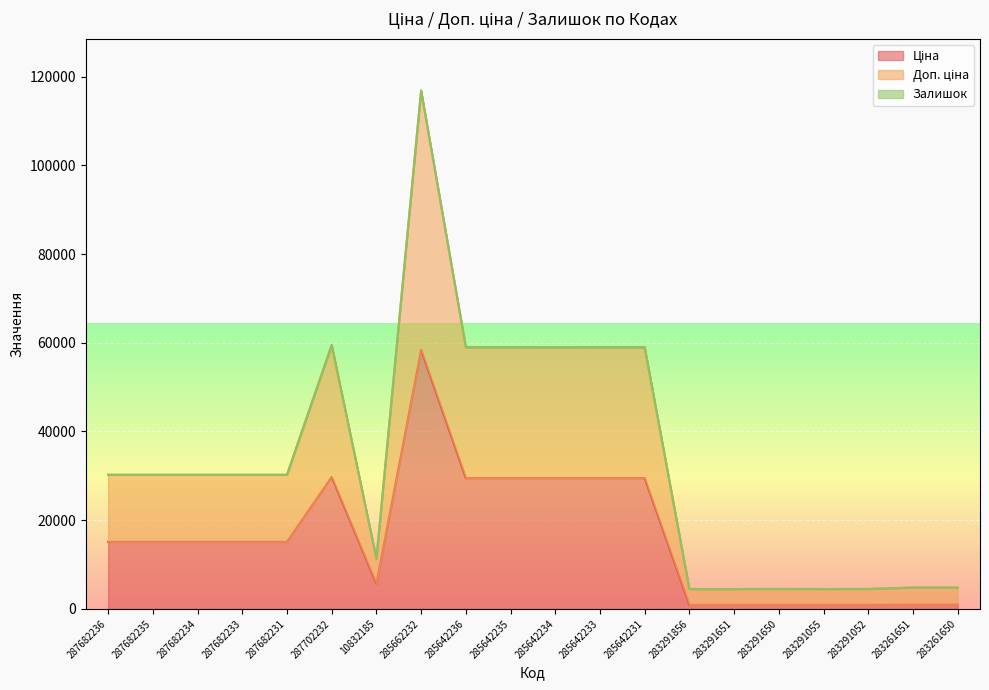

What is the difference between the highest and lowest values at 287682235?

15120.0